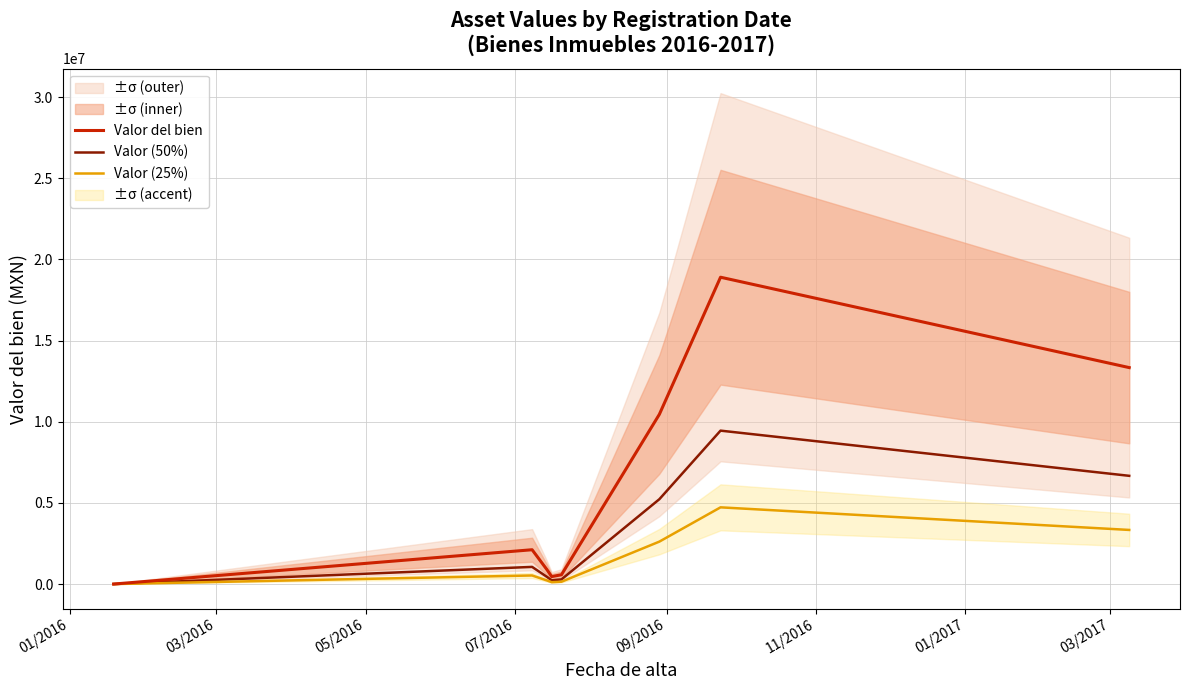

Is the value of Valor (25%) at 05/2016 greater than the value of Valor (50%) at 09/2016?

No